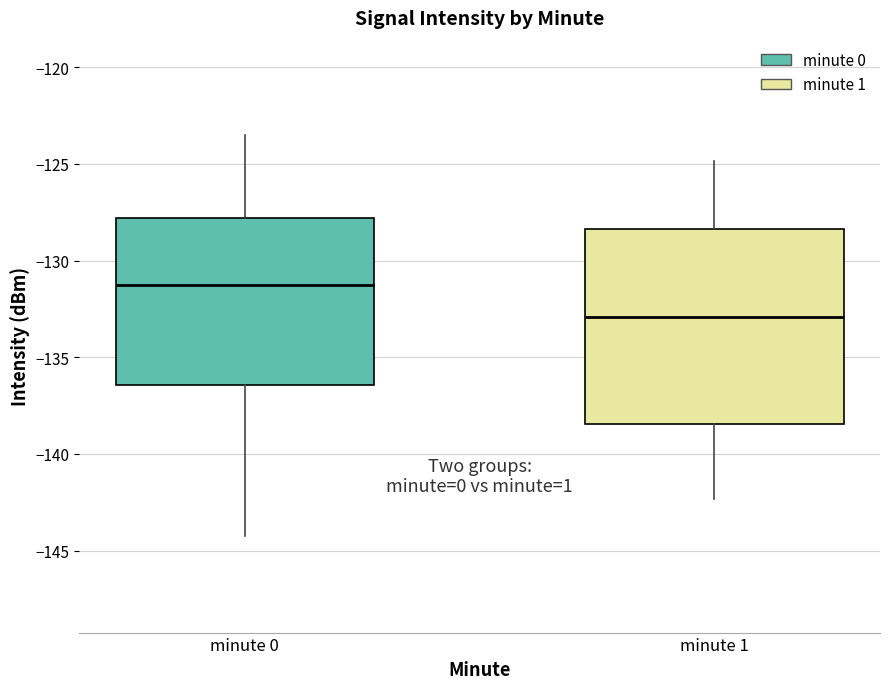

Reading left to right, transcribe this box plot: for each box, give where its median line is, the range the box spans, and where its two whiskers end, as read against the y-axis. The values are not printed on the chart, so give them approximately, as read against the axis.

minute 0: median -131.5, box -136.5 to -128.0, whiskers -144.0 to -123.5
minute 1: median -133.0, box -138.5 to -128.5, whiskers -142.5 to -125.0